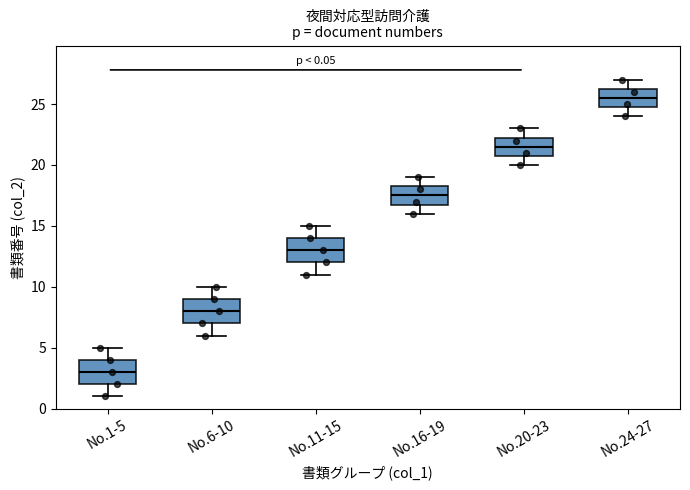

Which box's median line is the lowest?

No.1-5